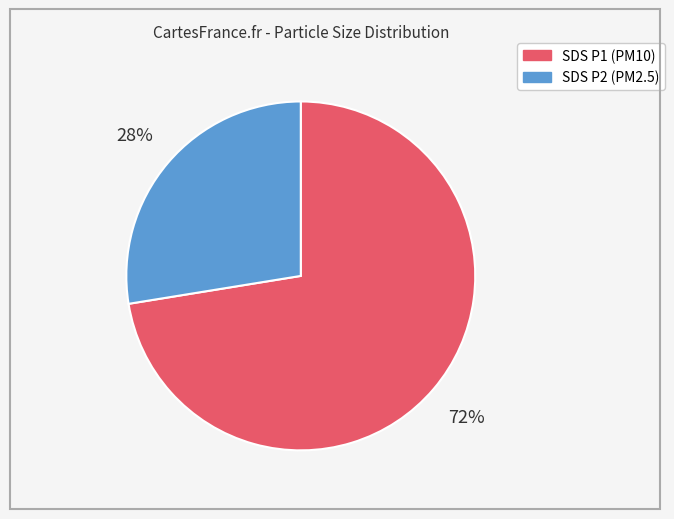

To the nearest percent, what is the average slice percentage?

50%